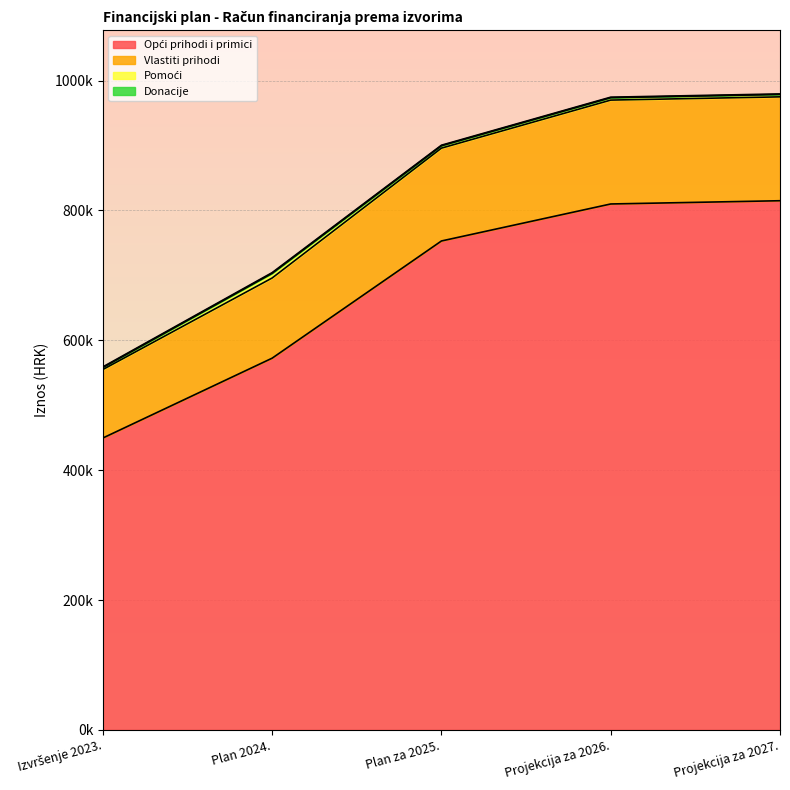

Is it true that Vlastiti prihodi equals 269329.2 at Plan za 2025.?

False